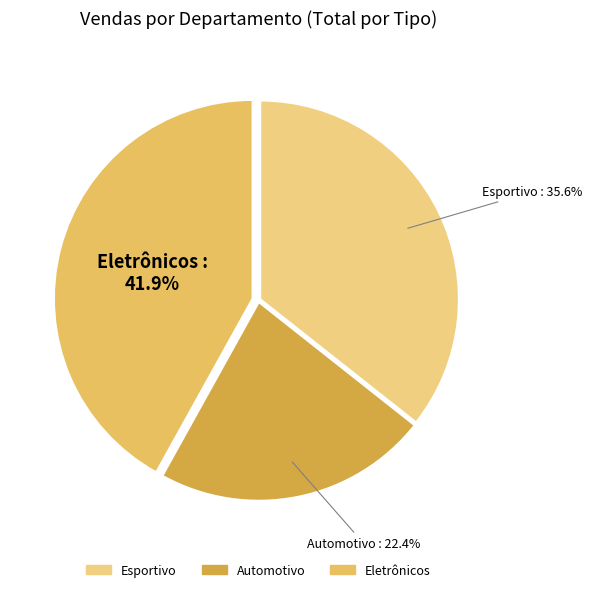

How many slices are in this pie chart?

3